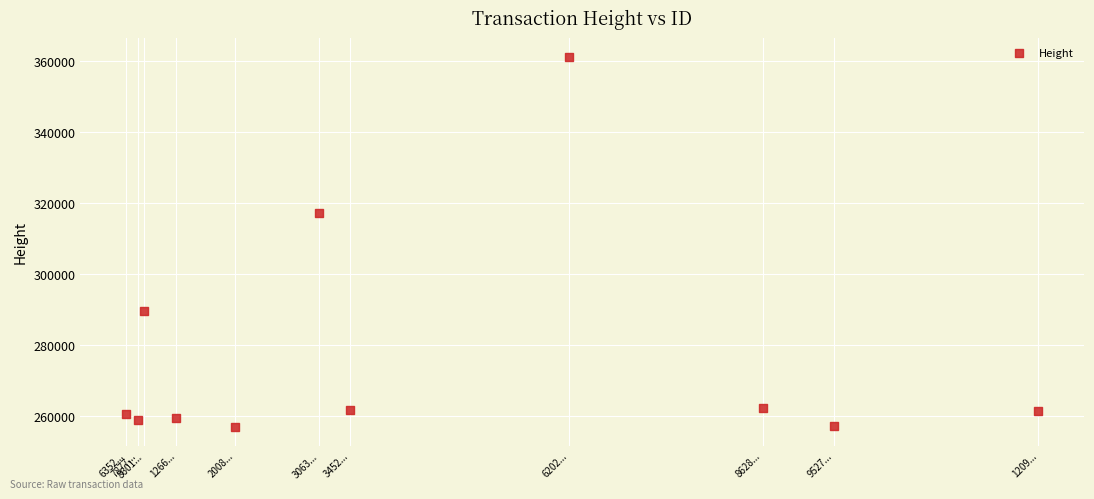

What is the range of Y values (max minus min)?

104209